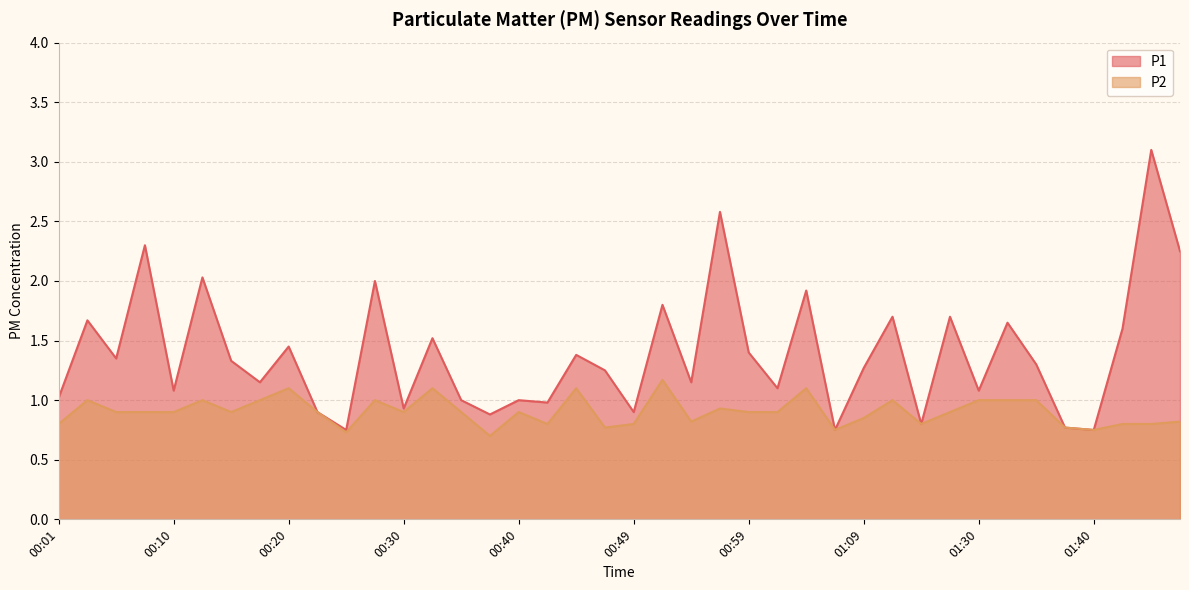

True or false: P2 has a value of 0.8 at 01:40.

True